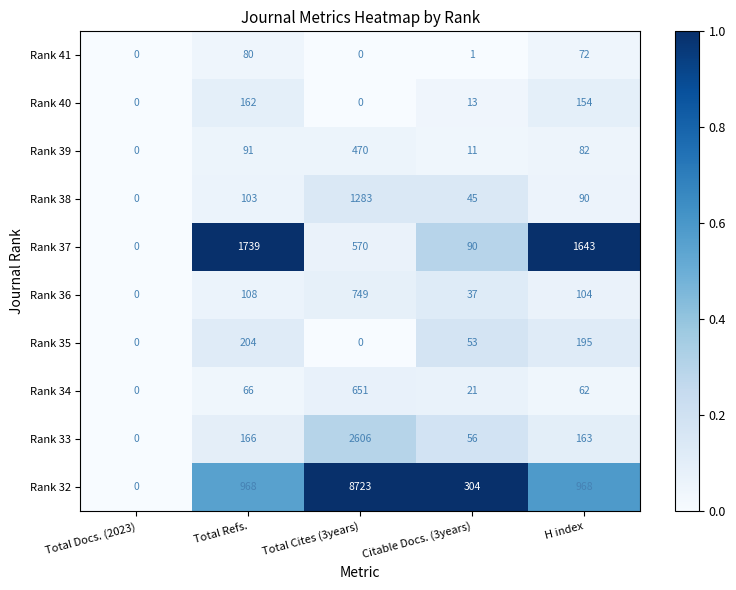

Rank the series at Citable Docs. (3years) from lowest to highest value.

Rank 41, Rank 39, Rank 40, Rank 34, Rank 36, Rank 38, Rank 35, Rank 33, Rank 37, Rank 32